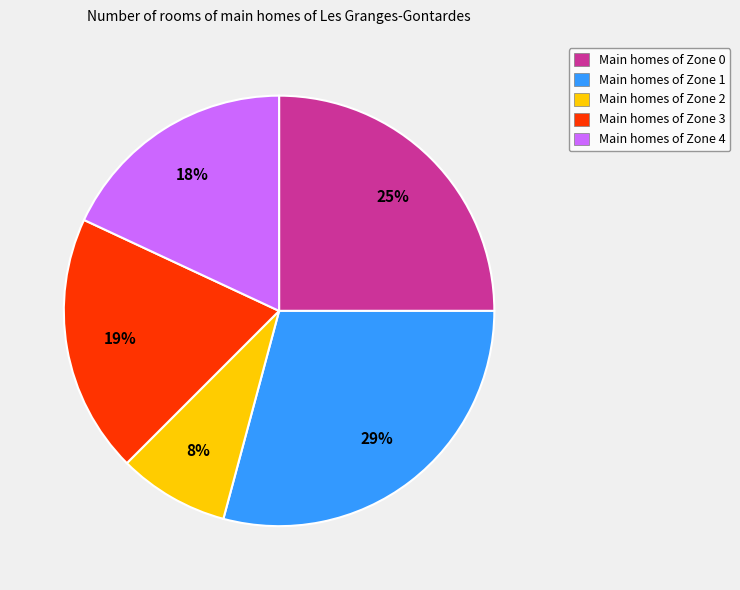

Rank the categories by value from highest to lowest.

Main homes of Zone 1, Main homes of Zone 0, Main homes of Zone 3, Main homes of Zone 4, Main homes of Zone 2